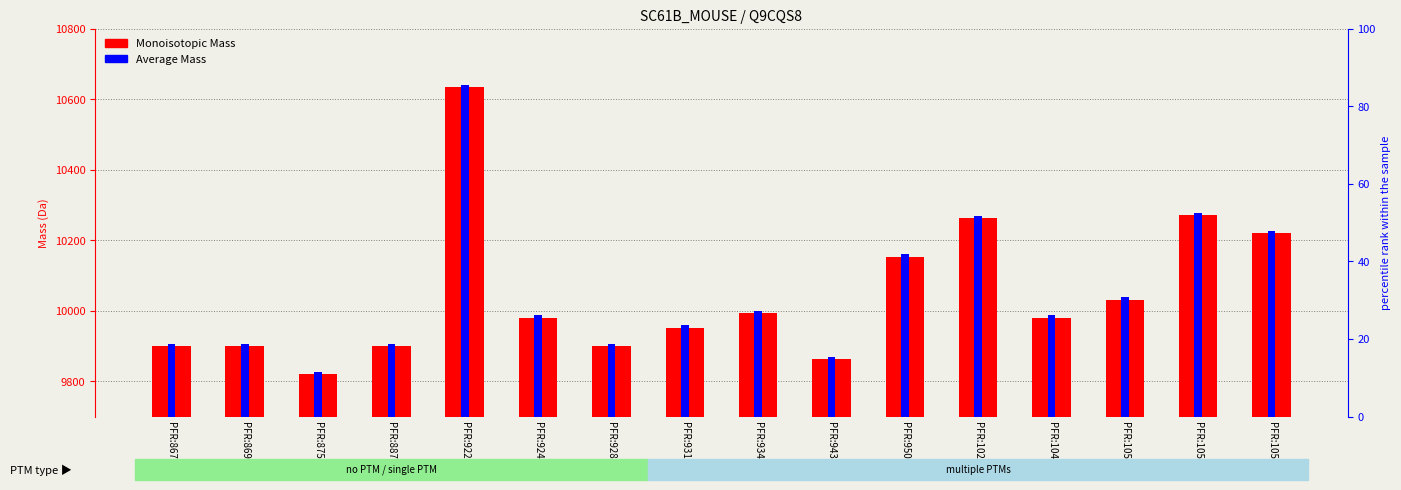

Which category has the lowest value in the Monoisotopic Mass series?

PFR:8755